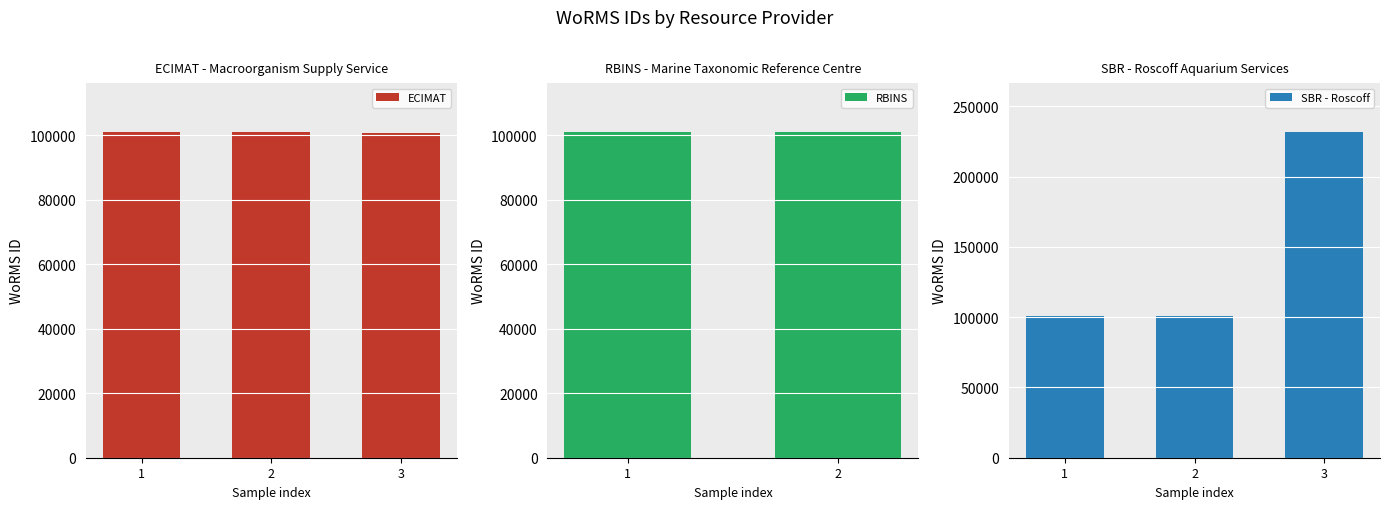

What is the difference between the second highest and minimum values in the ECIMAT - Macroorganism Supply Service series?

154